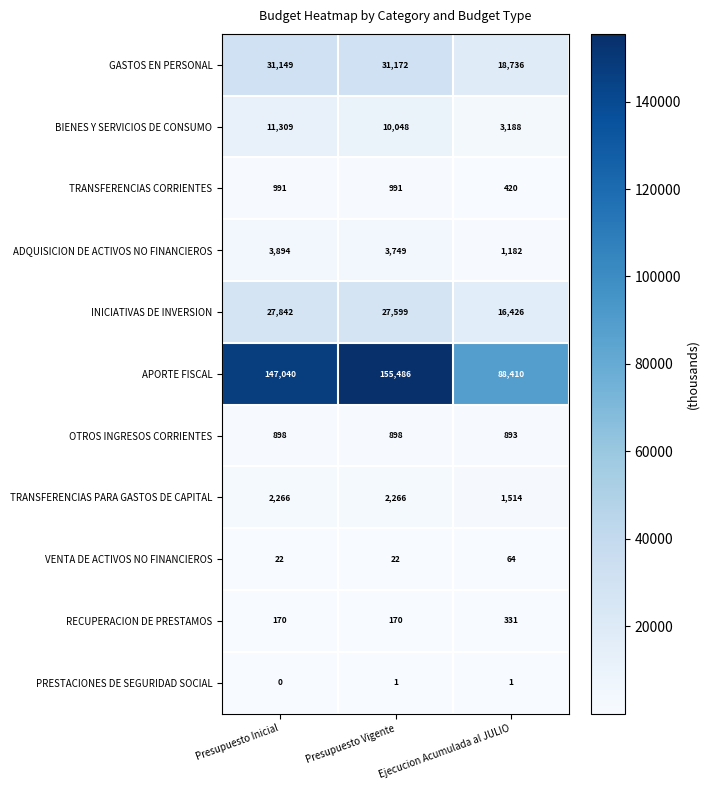

List the series in order of their peak value, highest first.

APORTE FISCAL, GASTOS EN PERSONAL, INICIATIVAS DE INVERSION, BIENES Y SERVICIOS DE CONSUMO, ADQUISICION DE ACTIVOS NO FINANCIEROS, TRANSFERENCIAS PARA GASTOS DE CAPITAL, TRANSFERENCIAS CORRIENTES, OTROS INGRESOS CORRIENTES, RECUPERACION DE PRESTAMOS, VENTA DE ACTIVOS NO FINANCIEROS, PRESTACIONES DE SEGURIDAD SOCIAL